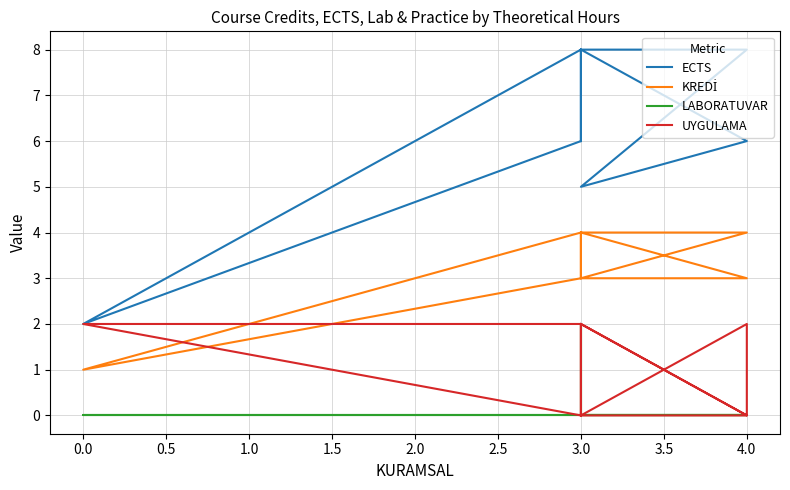

In KREDİ, how many points are higher than both neighbors (excluding endpoints)?

1